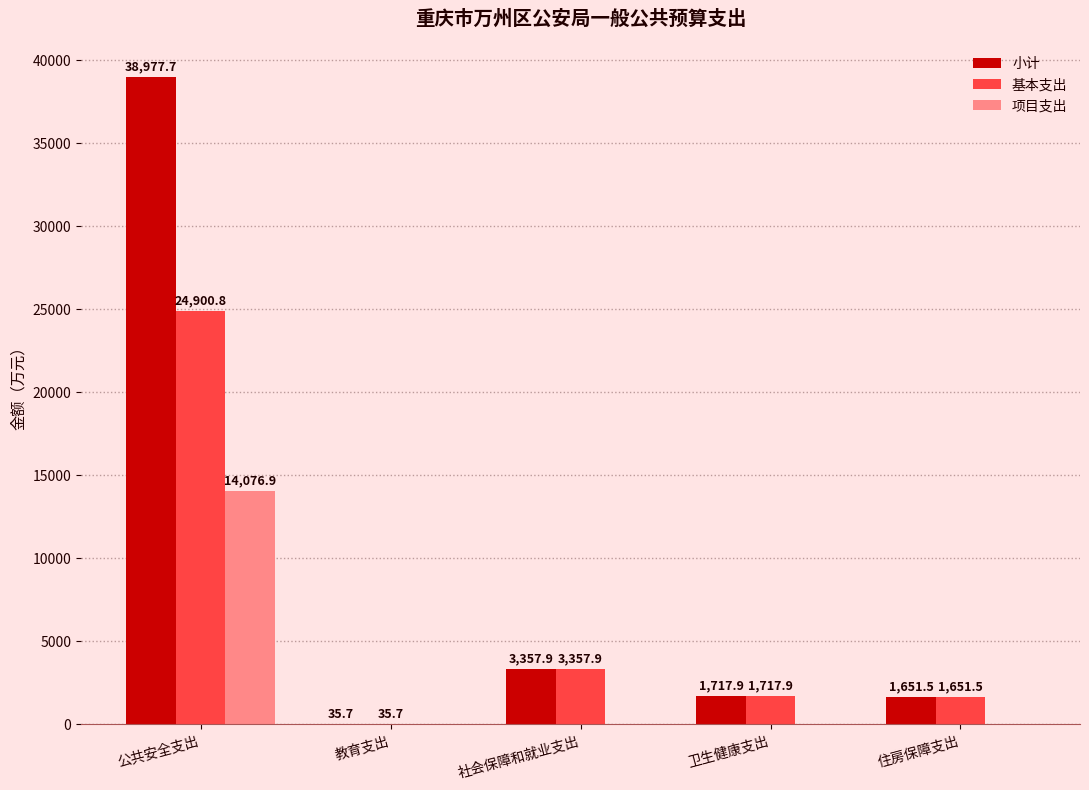

Reading left to right, extract all data points from this chart.

小计: 38977.7	35.7	3357.9	1717.9	1651.5
基本支出: 24900.8	35.7	3357.9	1717.9	1651.5
项目支出: 14076.9	0.0	0.0	0.0	0.0